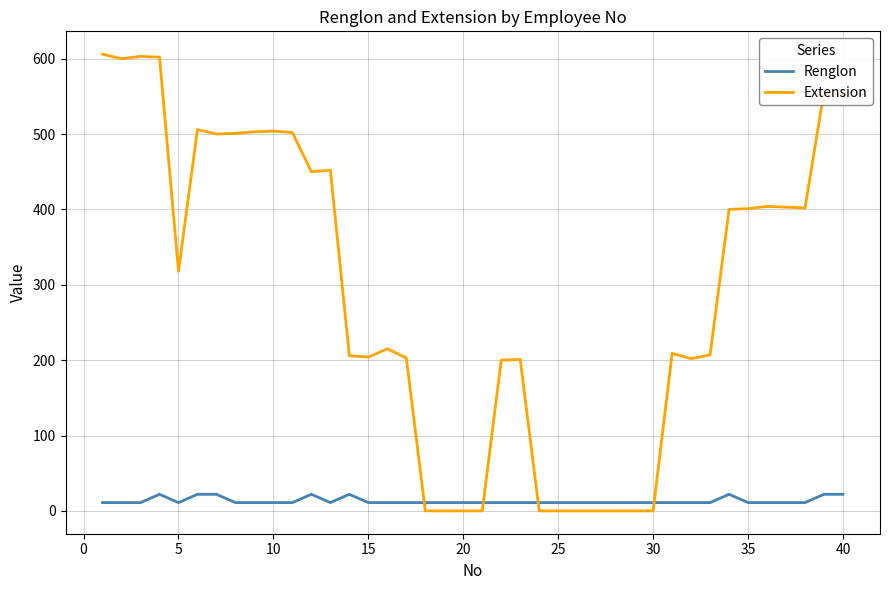

How many times do Extension and Renglon cross each other?

4